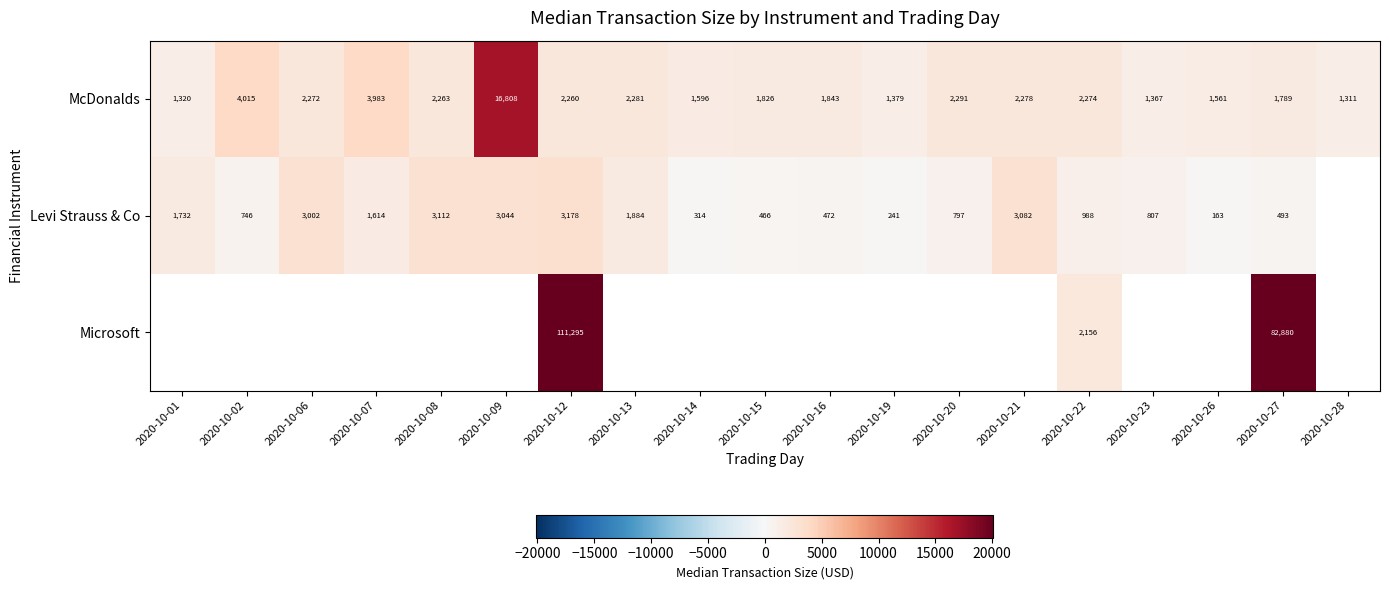

Is the value of McDonalds at 2020-10-06 greater than the value of Levi Strauss & Co at 2020-10-13?

Yes